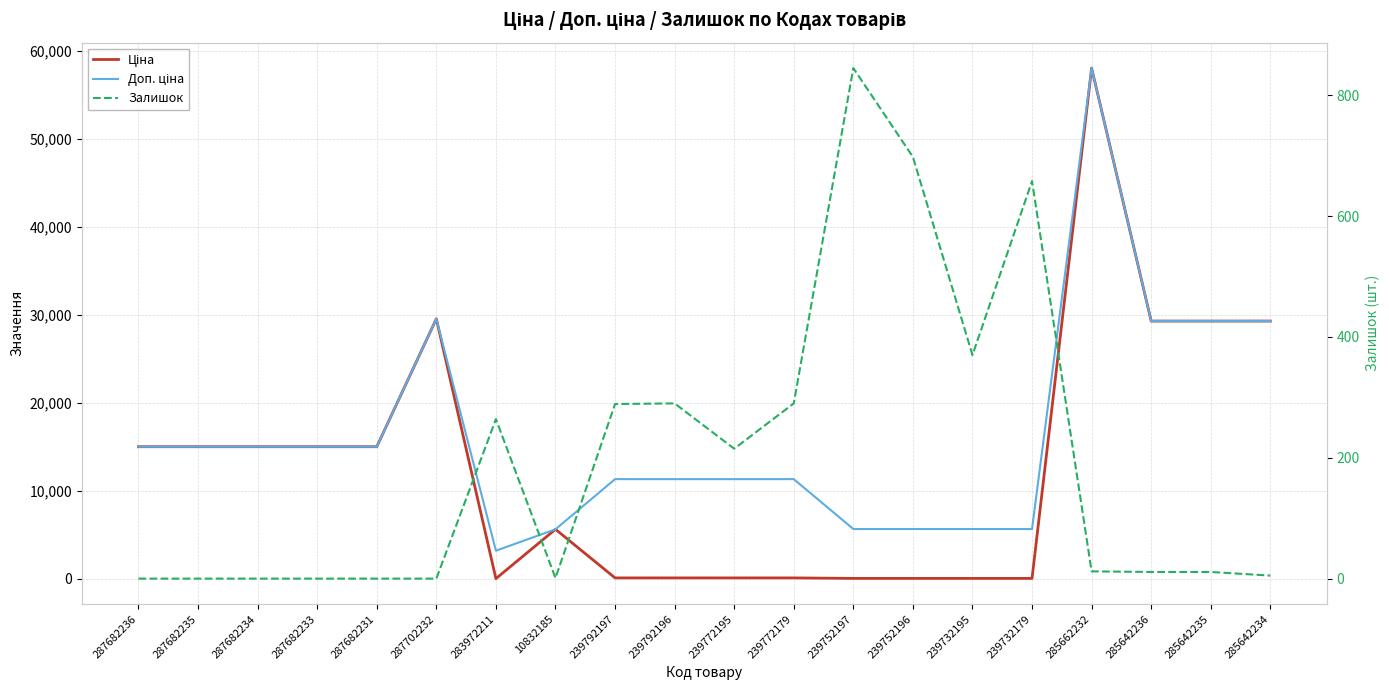

What is the label of the 11th point from the right?

239792196